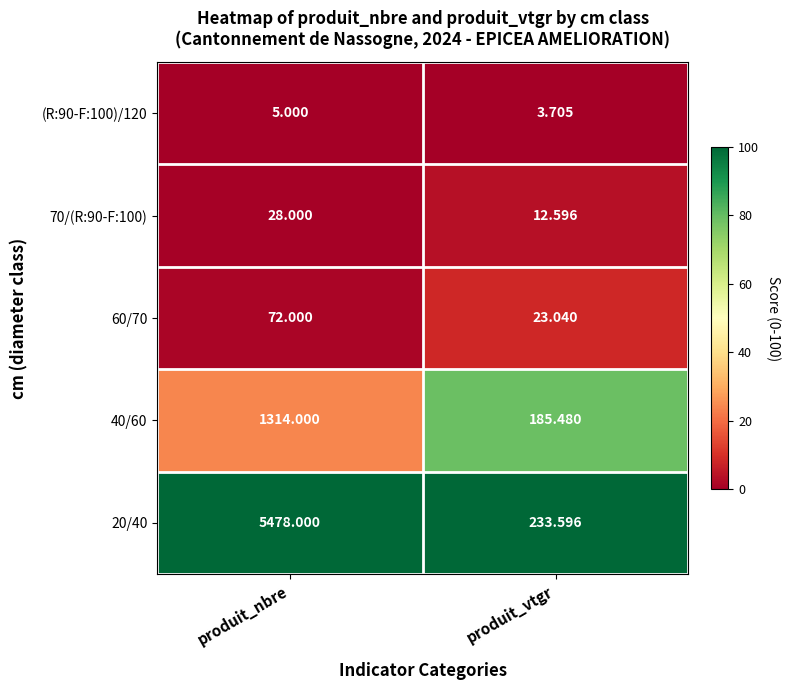

Rank the series by their maximum value, from highest to lowest.

20/40, 40/60, 60/70, 70/(R:90-F:100), (R:90-F:100)/120